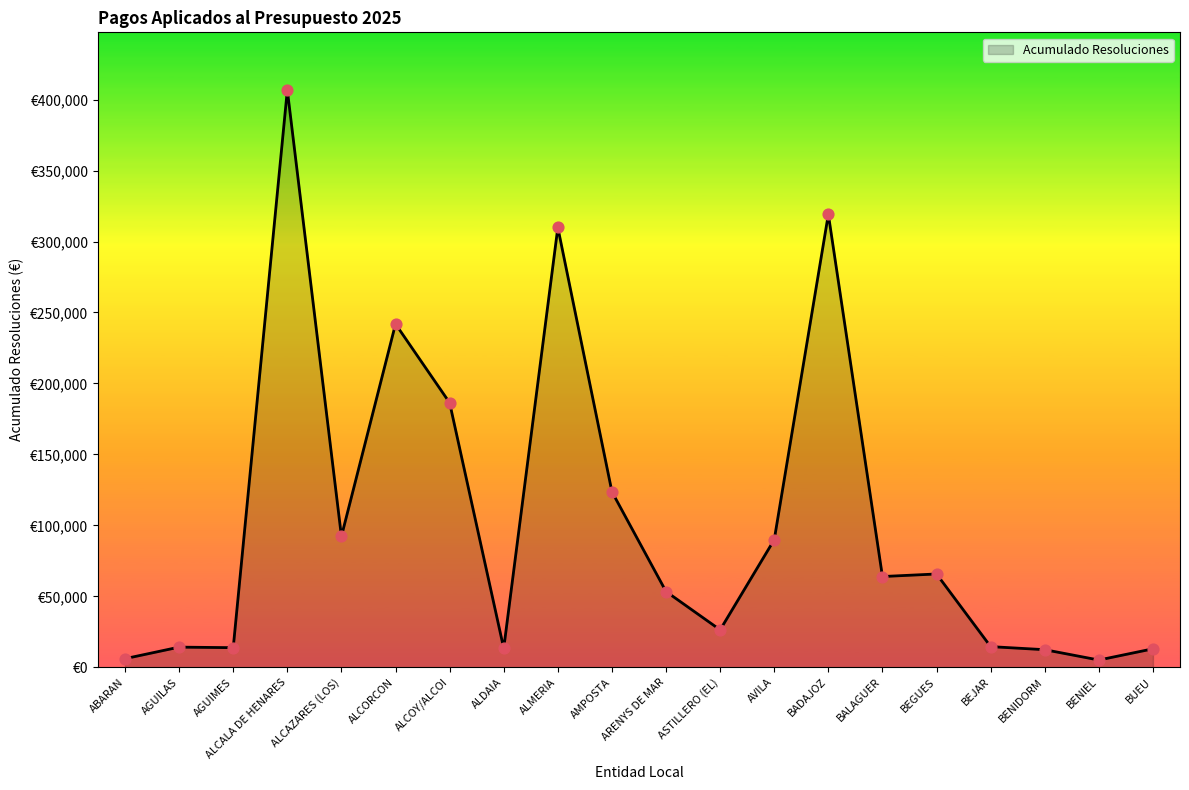

What is the change in value from ASTILLERO (EL) to BADAJOZ?

+292835.4